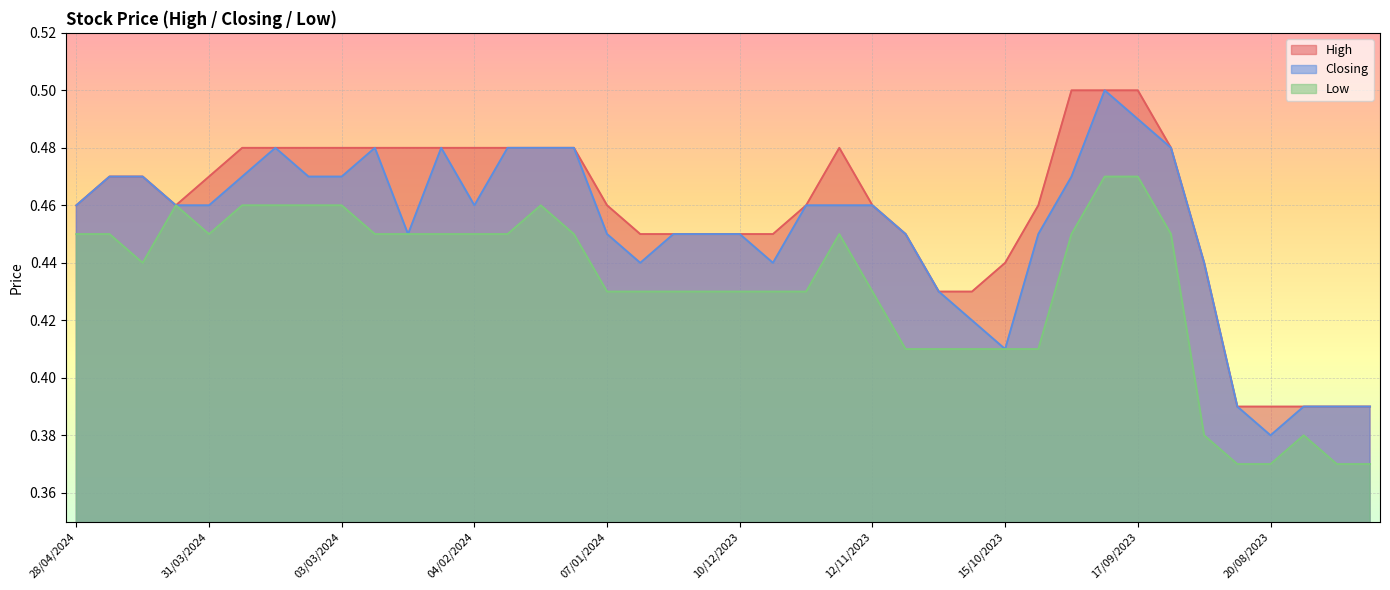

True or false: Closing has more than 2 points higher than both neighbors.

True